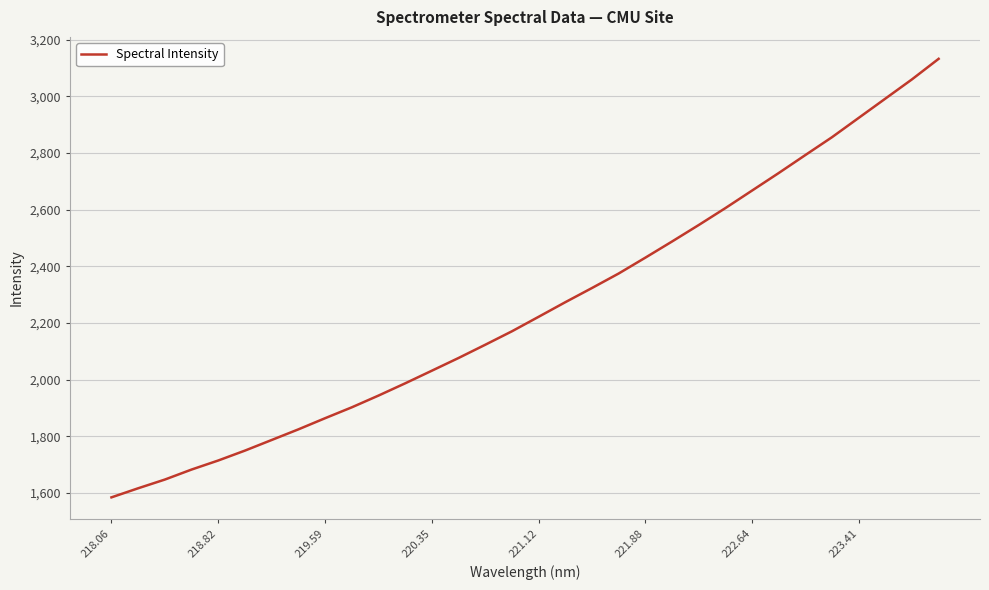

Does the chart display data point markers on the line(s)?

No